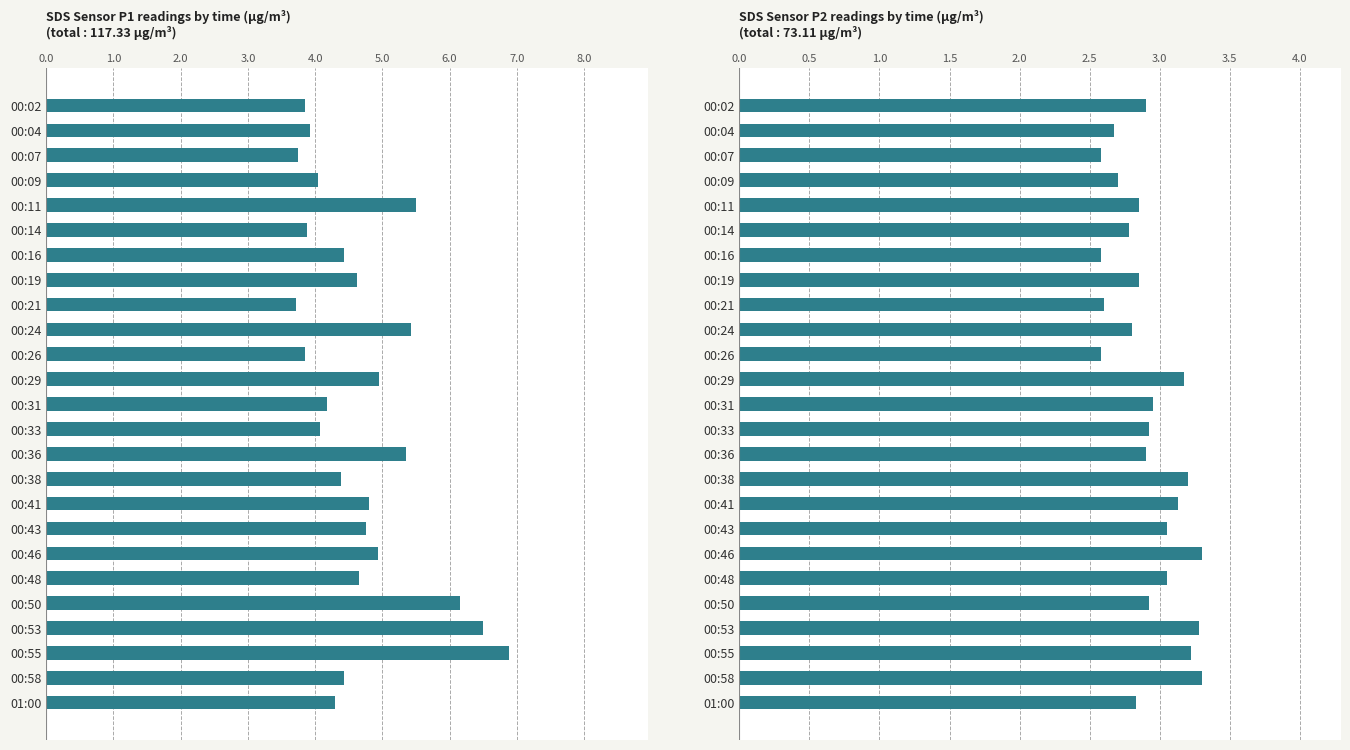

Rank the categories by SDS Sensor P1 readings by time (µg/m³) value from highest to lowest.

00:55, 00:53, 00:50, 00:11, 00:24, 00:36, 00:29, 00:46, 00:41, 00:43, 00:48, 00:19, 00:16, 00:58, 00:38, 01:00, 00:31, 00:33, 00:09, 00:04, 00:14, 00:02, 00:26, 00:07, 00:21